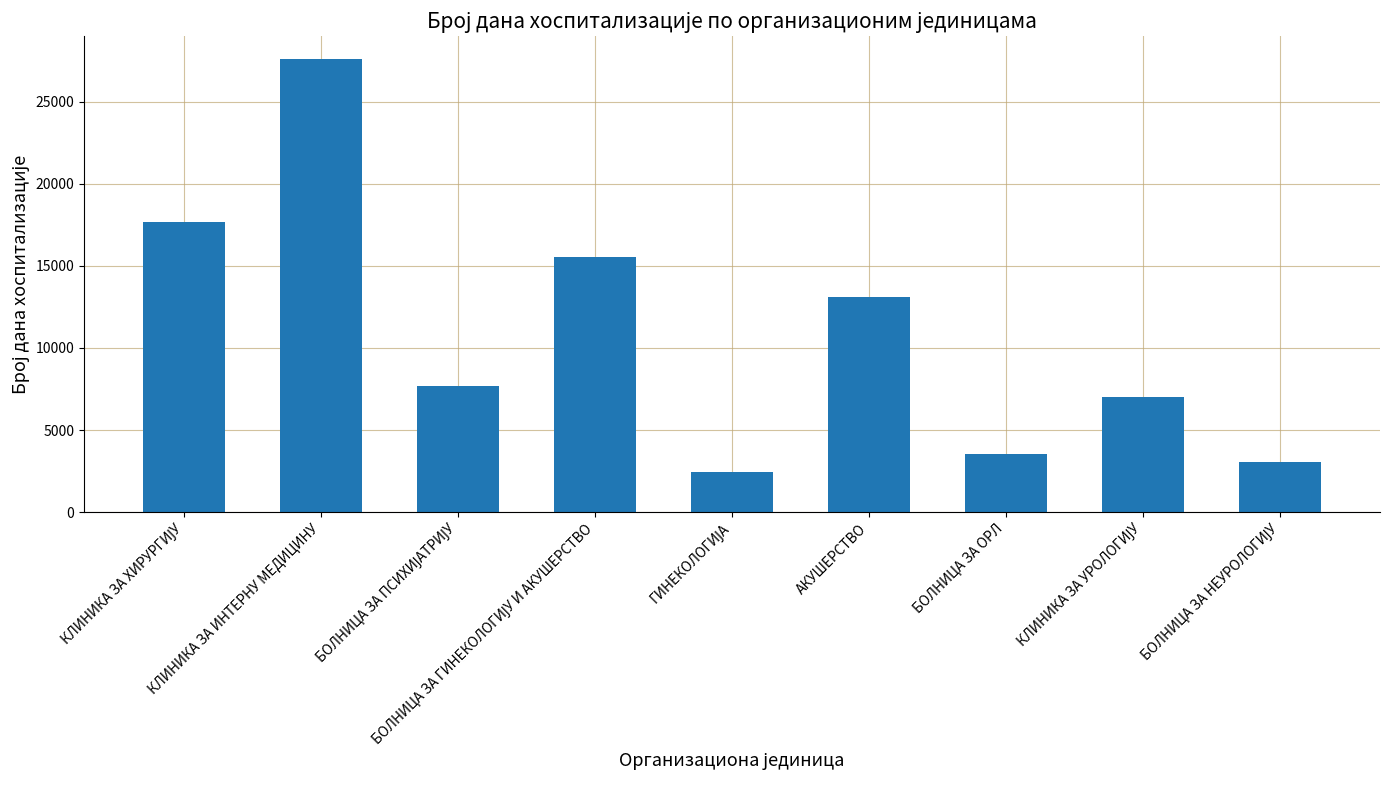

How many data points does each series have?

9